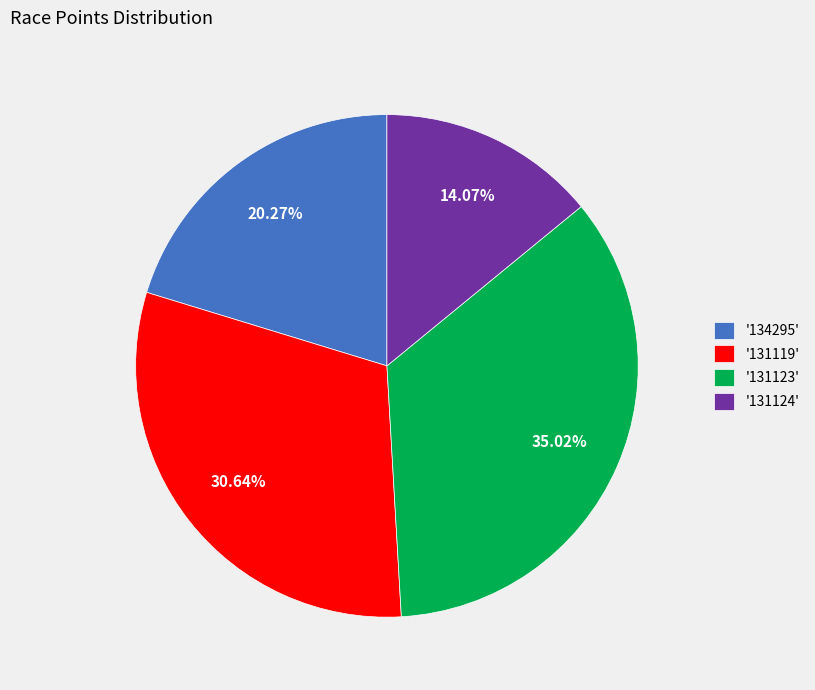

Rank the categories by value from lowest to highest.

'131124', '134295', '131119', '131123'